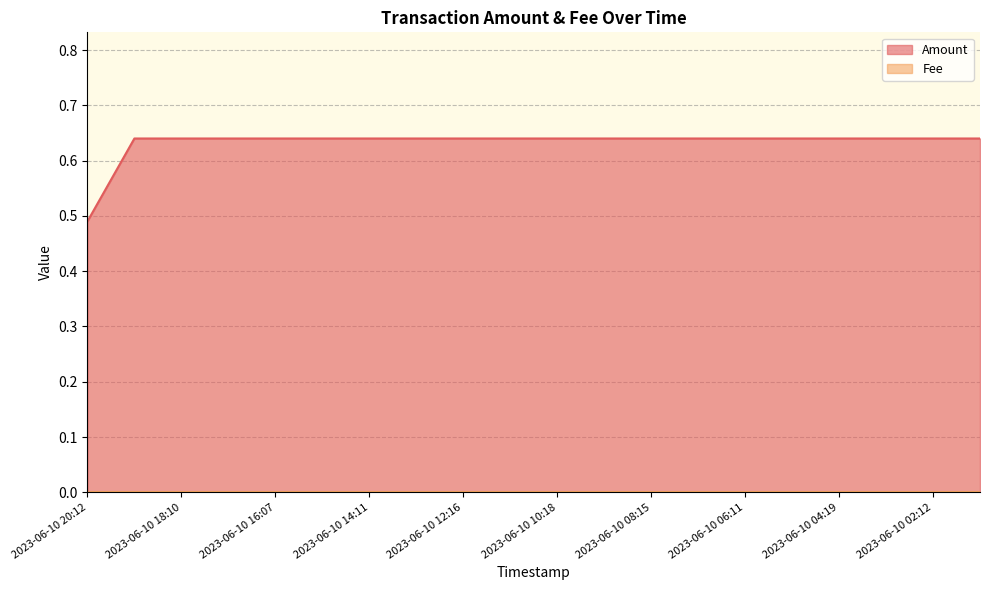

How many lines are shown in the chart?

2